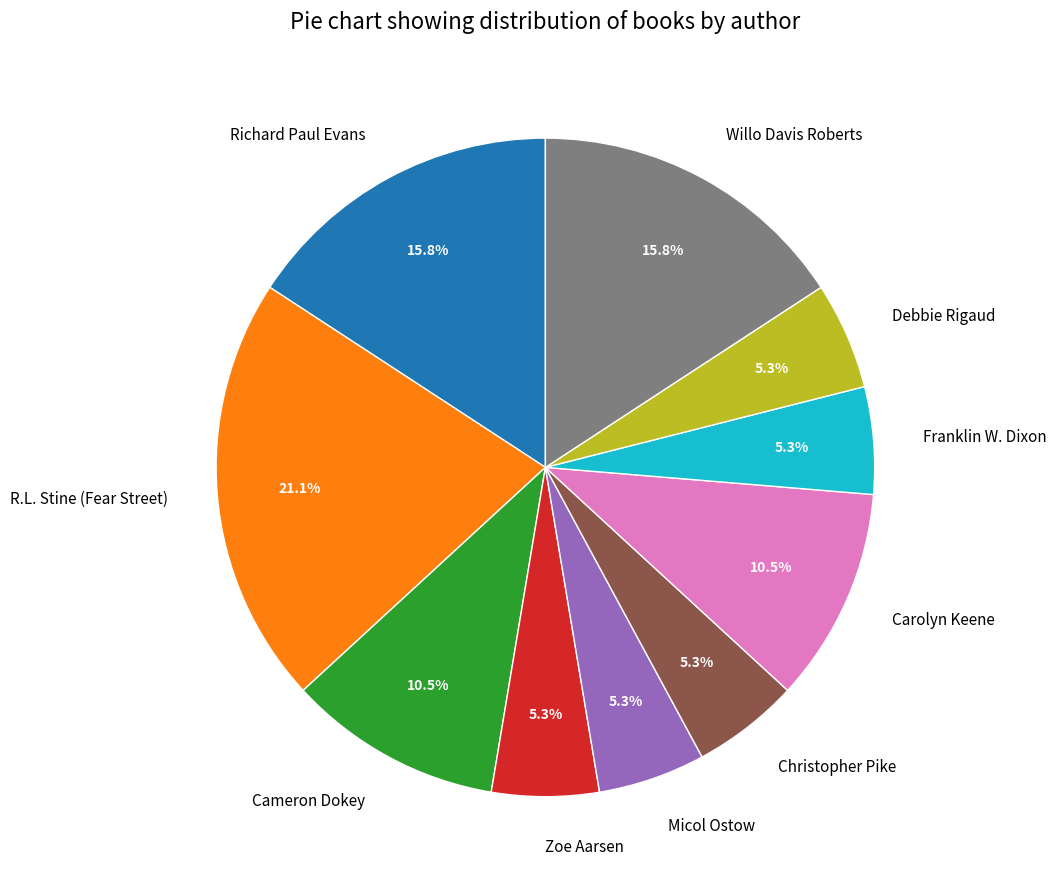

What percentage is NOT represented by Christopher Pike?

94.7%